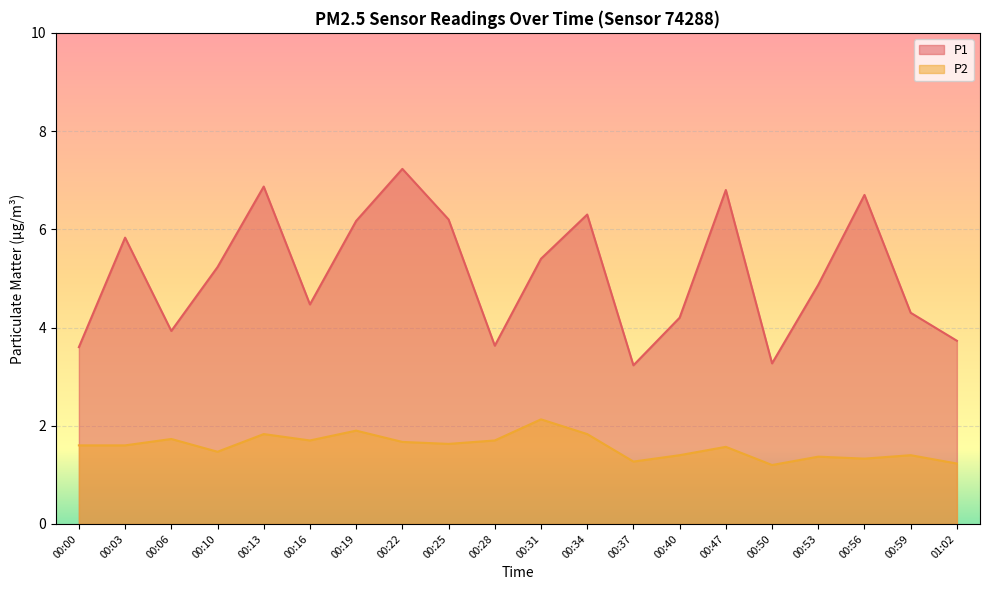

Reading left to right, list all the values displayed in this chart.

P1: 3.6	5.8	3.9	5.2	6.9	4.5	6.2	7.2	6.2	3.6	5.4	6.3	3.2	4.2	6.8	3.3	4.9	6.7	4.3	3.7
P2: 1.6	1.6	1.7	1.5	1.8	1.7	1.9	1.7	1.6	1.7	2.1	1.8	1.3	1.4	1.6	1.2	1.4	1.3	1.4	1.2